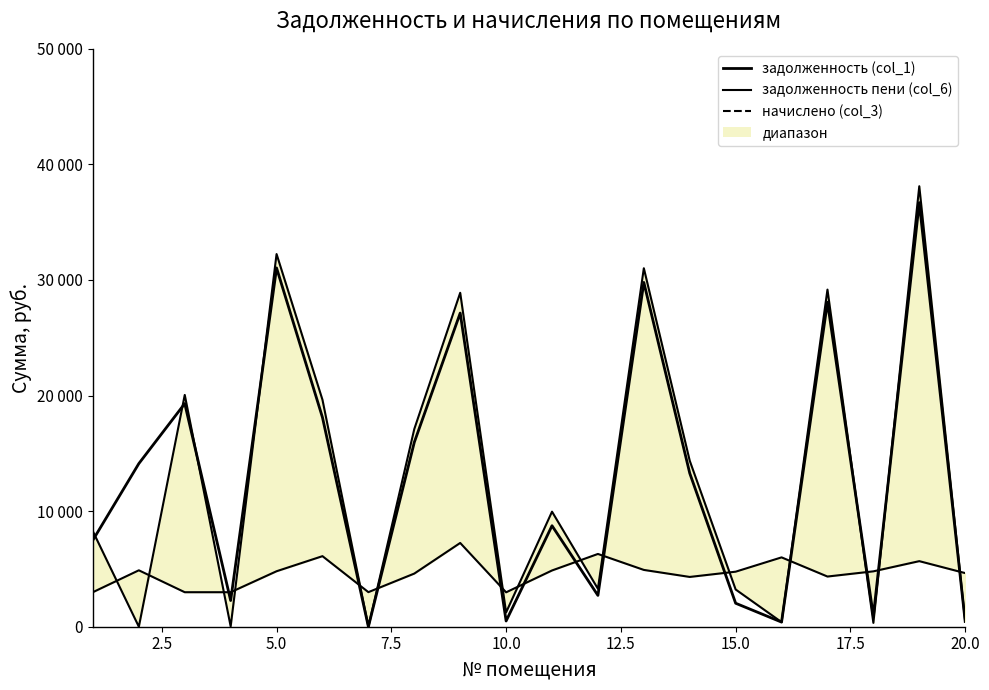

What is the value of the начислено (col_3) line point at the 8th from the left?

4598.4